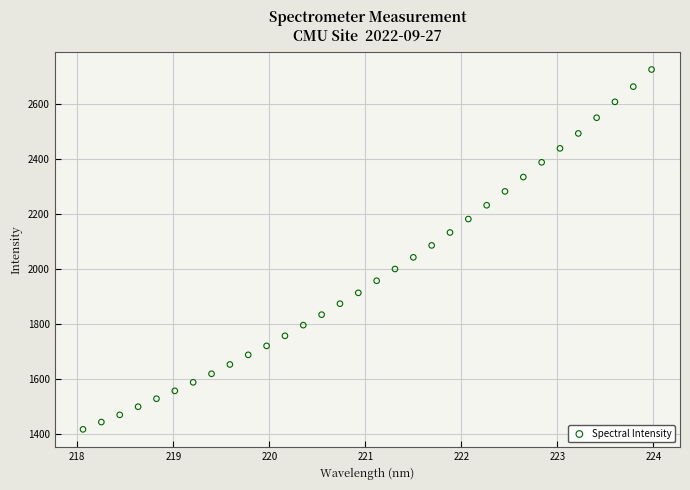

What is the range of X values (max minus min)?

5.9